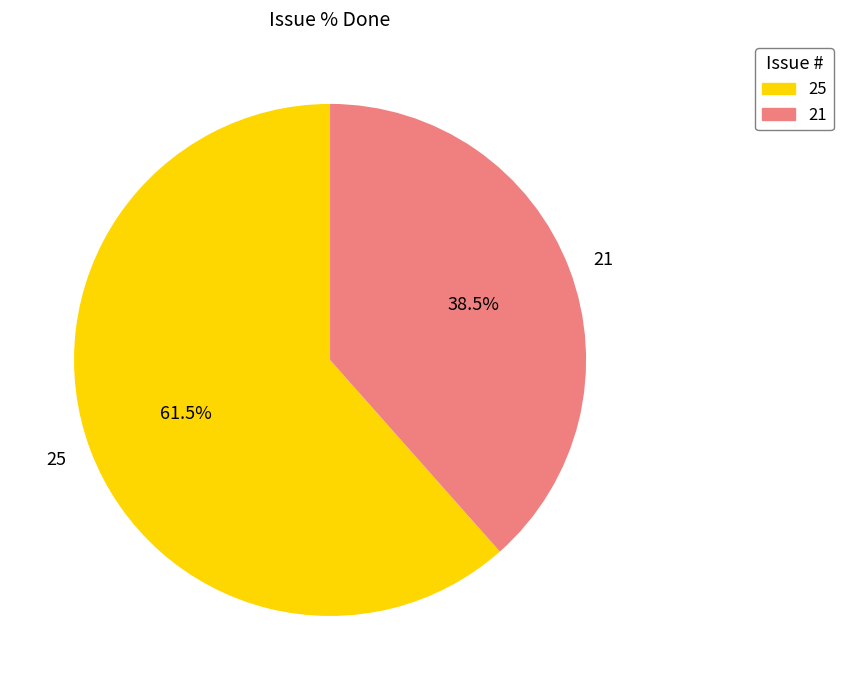

What portion of the pie excludes 25?

38.5%